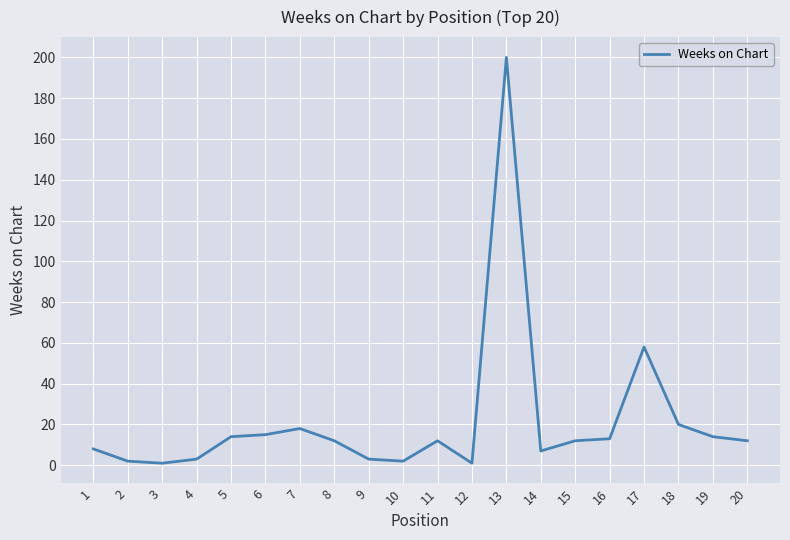

Approximately how many times larger is the value at 7 compared to 17?

0.3